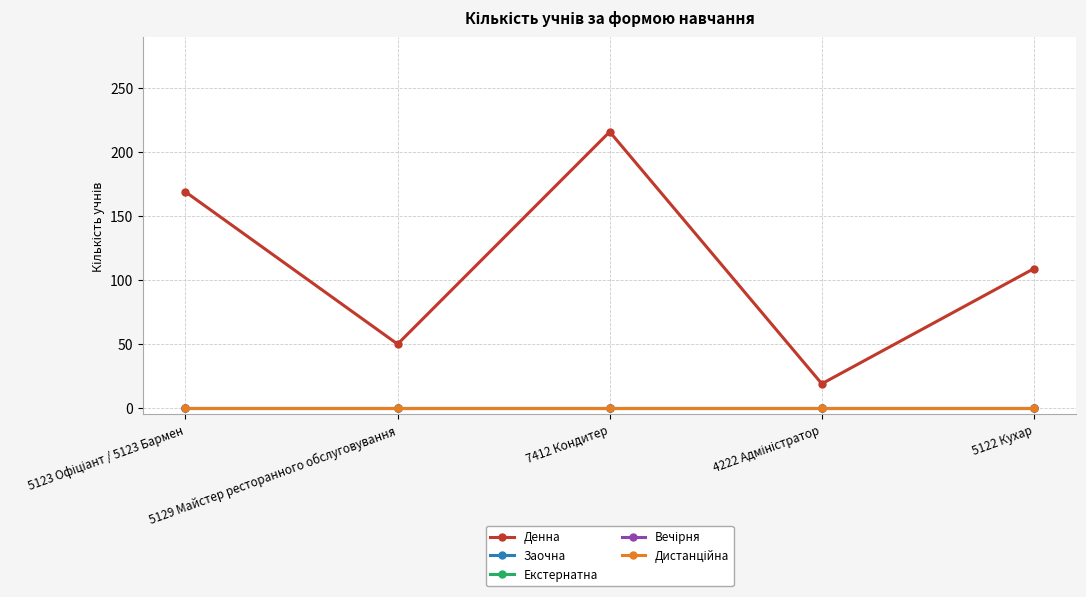

Which series has the largest range (max minus min)?

Денна